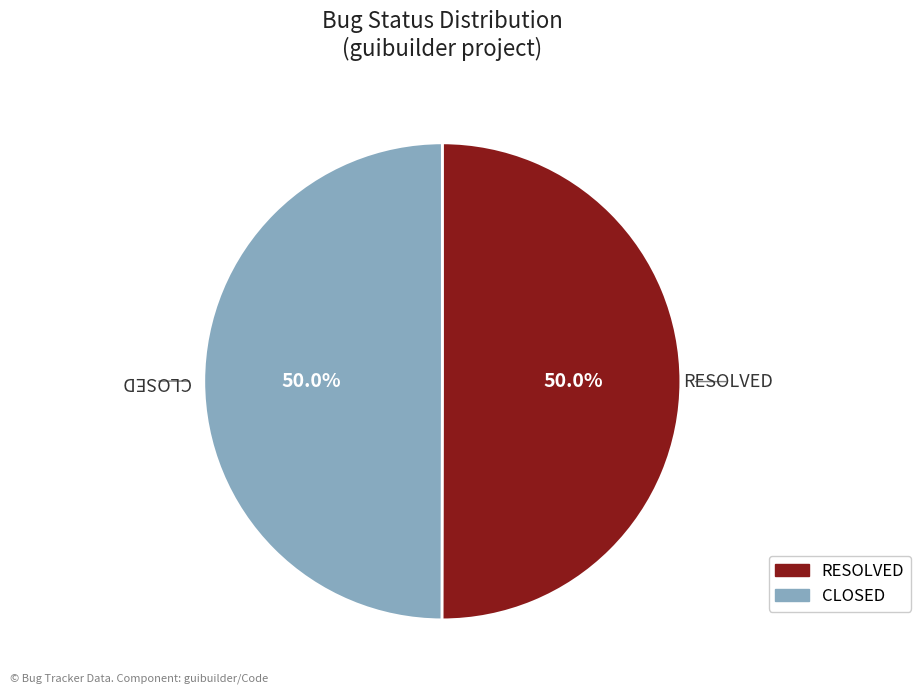

True or false: RESOLVED accounts for 37% of the total.

False